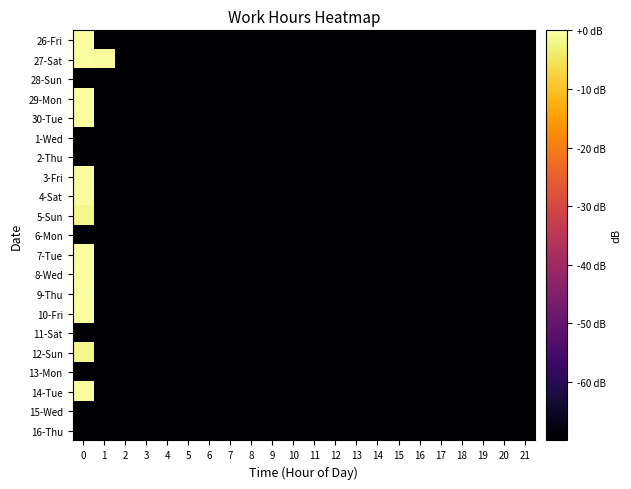

Reading left to right, what are all the values shown in this chart?

26-Fri: 0=-0.5	1=-70.0	2=-70.0	3=-70.0	4=-70.0	5=-70.0	6=-70.0	7=-70.0	8=-70.0	9=-70.0	10=-70.0	11=-70.0	12=-70.0	13=-70.0	14=-70.0	15=-70.0	16=-70.0	17=-70.0	18=-70.0	19=-70.0	20=-70.0	21=-70.0
27-Sat: 0=-0.5	1=-0.6	2=-70.0	3=-70.0	4=-70.0	5=-70.0	6=-70.0	7=-70.0	8=-70.0	9=-70.0	10=-70.0	11=-70.0	12=-70.0	13=-70.0	14=-70.0	15=-70.0	16=-70.0	17=-70.0	18=-70.0	19=-70.0	20=-70.0	21=-70.0
28-Sun: 0=-70.0	1=-70.0	2=-70.0	3=-70.0	4=-70.0	5=-70.0	6=-70.0	7=-70.0	8=-70.0	9=-70.0	10=-70.0	11=-70.0	12=-70.0	13=-70.0	14=-70.0	15=-70.0	16=-70.0	17=-70.0	18=-70.0	19=-70.0	20=-70.0	21=-70.0
29-Mon: 0=-0.4	1=-70.0	2=-70.0	3=-70.0	4=-70.0	5=-70.0	6=-70.0	7=-70.0	8=-70.0	9=-70.0	10=-70.0	11=-70.0	12=-70.0	13=-70.0	14=-70.0	15=-70.0	16=-70.0	17=-70.0	18=-70.0	19=-70.0	20=-70.0	21=-70.0
30-Tue: 0=-0.4	1=-70.0	2=-70.0	3=-70.0	4=-70.0	5=-70.0	6=-70.0	7=-70.0	8=-70.0	9=-70.0	10=-70.0	11=-70.0	12=-70.0	13=-70.0	14=-70.0	15=-70.0	16=-70.0	17=-70.0	18=-70.0	19=-70.0	20=-70.0	21=-70.0
1-Wed: 0=-70.0	1=-70.0	2=-70.0	3=-70.0	4=-70.0	5=-70.0	6=-70.0	7=-70.0	8=-70.0	9=-70.0	10=-70.0	11=-70.0	12=-70.0	13=-70.0	14=-70.0	15=-70.0	16=-70.0	17=-70.0	18=-70.0	19=-70.0	20=-70.0	21=-70.0
2-Thu: 0=-70.0	1=-70.0	2=-70.0	3=-70.0	4=-70.0	5=-70.0	6=-70.0	7=-70.0	8=-70.0	9=-70.0	10=-70.0	11=-70.0	12=-70.0	13=-70.0	14=-70.0	15=-70.0	16=-70.0	17=-70.0	18=-70.0	19=-70.0	20=-70.0	21=-70.0
3-Fri: 0=-0.6	1=-70.0	2=-70.0	3=-70.0	4=-70.0	5=-70.0	6=-70.0	7=-70.0	8=-70.0	9=-70.0	10=-70.0	11=-70.0	12=-70.0	13=-70.0	14=-70.0	15=-70.0	16=-70.0	17=-70.0	18=-70.0	19=-70.0	20=-70.0	21=-70.0
4-Sat: 0=-0.6	1=-70.0	2=-70.0	3=-70.0	4=-70.0	5=-70.0	6=-70.0	7=-70.0	8=-70.0	9=-70.0	10=-70.0	11=-70.0	12=-70.0	13=-70.0	14=-70.0	15=-70.0	16=-70.0	17=-70.0	18=-70.0	19=-70.0	20=-70.0	21=-70.0
5-Sun: 0=-1.9	1=-70.0	2=-70.0	3=-70.0	4=-70.0	5=-70.0	6=-70.0	7=-70.0	8=-70.0	9=-70.0	10=-70.0	11=-70.0	12=-70.0	13=-70.0	14=-70.0	15=-70.0	16=-70.0	17=-70.0	18=-70.0	19=-70.0	20=-70.0	21=-70.0
6-Mon: 0=-70.0	1=-70.0	2=-70.0	3=-70.0	4=-70.0	5=-70.0	6=-70.0	7=-70.0	8=-70.0	9=-70.0	10=-70.0	11=-70.0	12=-70.0	13=-70.0	14=-70.0	15=-70.0	16=-70.0	17=-70.0	18=-70.0	19=-70.0	20=-70.0	21=-70.0
7-Tue: 0=-0.5	1=-70.0	2=-70.0	3=-70.0	4=-70.0	5=-70.0	6=-70.0	7=-70.0	8=-70.0	9=-70.0	10=-70.0	11=-70.0	12=-70.0	13=-70.0	14=-70.0	15=-70.0	16=-70.0	17=-70.0	18=-70.0	19=-70.0	20=-70.0	21=-70.0
8-Wed: 0=-0.5	1=-70.0	2=-70.0	3=-70.0	4=-70.0	5=-70.0	6=-70.0	7=-70.0	8=-70.0	9=-70.0	10=-70.0	11=-70.0	12=-70.0	13=-70.0	14=-70.0	15=-70.0	16=-70.0	17=-70.0	18=-70.0	19=-70.0	20=-70.0	21=-70.0
9-Thu: 0=-0.2	1=-70.0	2=-70.0	3=-70.0	4=-70.0	5=-70.0	6=-70.0	7=-70.0	8=-70.0	9=-70.0	10=-70.0	11=-70.0	12=-70.0	13=-70.0	14=-70.0	15=-70.0	16=-70.0	17=-70.0	18=-70.0	19=-70.0	20=-70.0	21=-70.0
10-Fri: 0=-0.5	1=-70.0	2=-70.0	3=-70.0	4=-70.0	5=-70.0	6=-70.0	7=-70.0	8=-70.0	9=-70.0	10=-70.0	11=-70.0	12=-70.0	13=-70.0	14=-70.0	15=-70.0	16=-70.0	17=-70.0	18=-70.0	19=-70.0	20=-70.0	21=-70.0
11-Sat: 0=-70.0	1=-70.0	2=-70.0	3=-70.0	4=-70.0	5=-70.0	6=-70.0	7=-70.0	8=-70.0	9=-70.0	10=-70.0	11=-70.0	12=-70.0	13=-70.0	14=-70.0	15=-70.0	16=-70.0	17=-70.0	18=-70.0	19=-70.0	20=-70.0	21=-70.0
12-Sun: 0=-2.1	1=-70.0	2=-70.0	3=-70.0	4=-70.0	5=-70.0	6=-70.0	7=-70.0	8=-70.0	9=-70.0	10=-70.0	11=-70.0	12=-70.0	13=-70.0	14=-70.0	15=-70.0	16=-70.0	17=-70.0	18=-70.0	19=-70.0	20=-70.0	21=-70.0
13-Mon: 0=-70.0	1=-70.0	2=-70.0	3=-70.0	4=-70.0	5=-70.0	6=-70.0	7=-70.0	8=-70.0	9=-70.0	10=-70.0	11=-70.0	12=-70.0	13=-70.0	14=-70.0	15=-70.0	16=-70.0	17=-70.0	18=-70.0	19=-70.0	20=-70.0	21=-70.0
14-Tue: 0=-0.6	1=-70.0	2=-70.0	3=-70.0	4=-70.0	5=-70.0	6=-70.0	7=-70.0	8=-70.0	9=-70.0	10=-70.0	11=-70.0	12=-70.0	13=-70.0	14=-70.0	15=-70.0	16=-70.0	17=-70.0	18=-70.0	19=-70.0	20=-70.0	21=-70.0
15-Wed: 0=-70.0	1=-70.0	2=-70.0	3=-70.0	4=-70.0	5=-70.0	6=-70.0	7=-70.0	8=-70.0	9=-70.0	10=-70.0	11=-70.0	12=-70.0	13=-70.0	14=-70.0	15=-70.0	16=-70.0	17=-70.0	18=-70.0	19=-70.0	20=-70.0	21=-70.0
16-Thu: 0=-70.0	1=-70.0	2=-70.0	3=-70.0	4=-70.0	5=-70.0	6=-70.0	7=-70.0	8=-70.0	9=-70.0	10=-70.0	11=-70.0	12=-70.0	13=-70.0	14=-70.0	15=-70.0	16=-70.0	17=-70.0	18=-70.0	19=-70.0	20=-70.0	21=-70.0